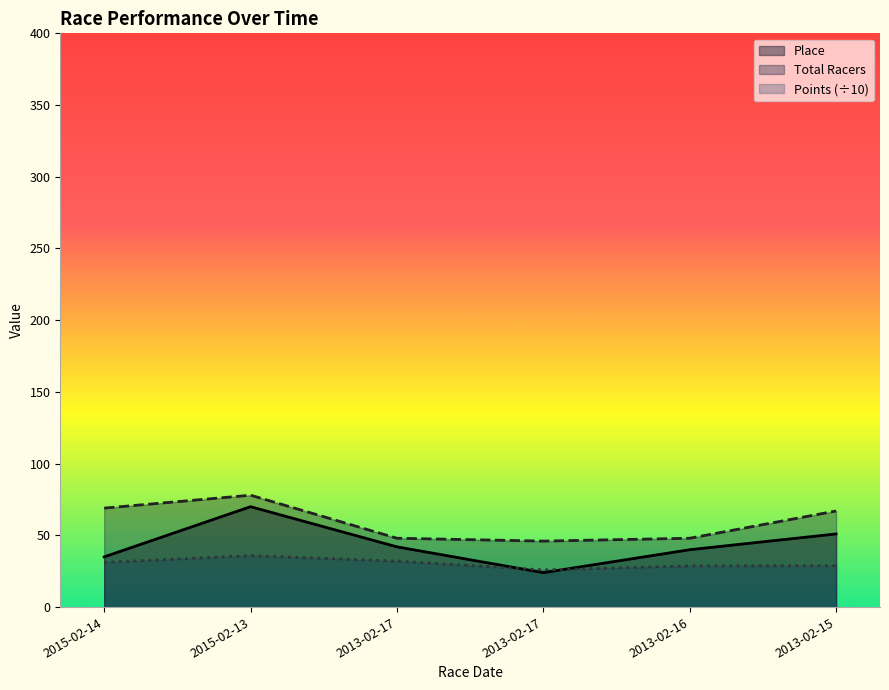

At which category does the chart reach its peak across all series?

2015-02-13